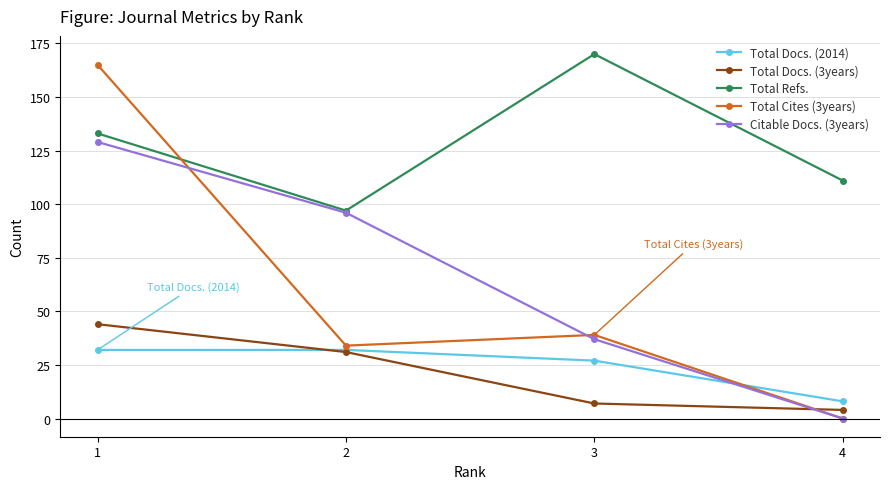

How many Total Docs. (2014) values are between 27 and 32?

3